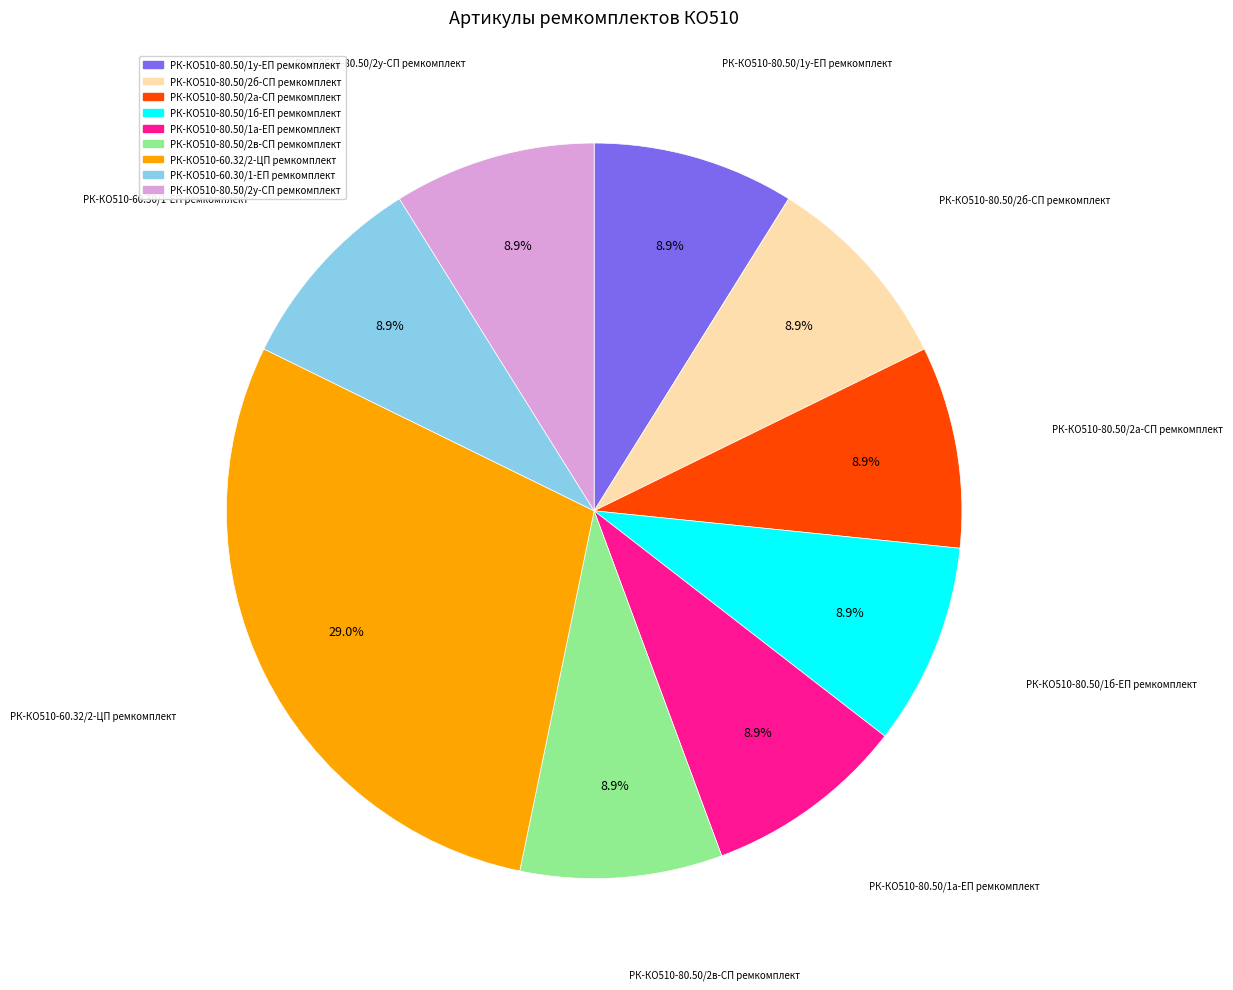

Combined, do РК-КО510-80.50/1б-ЕП ремкомплект and РК-КО510-80.50/2в-СП ремкомплект account for over 50%?

No